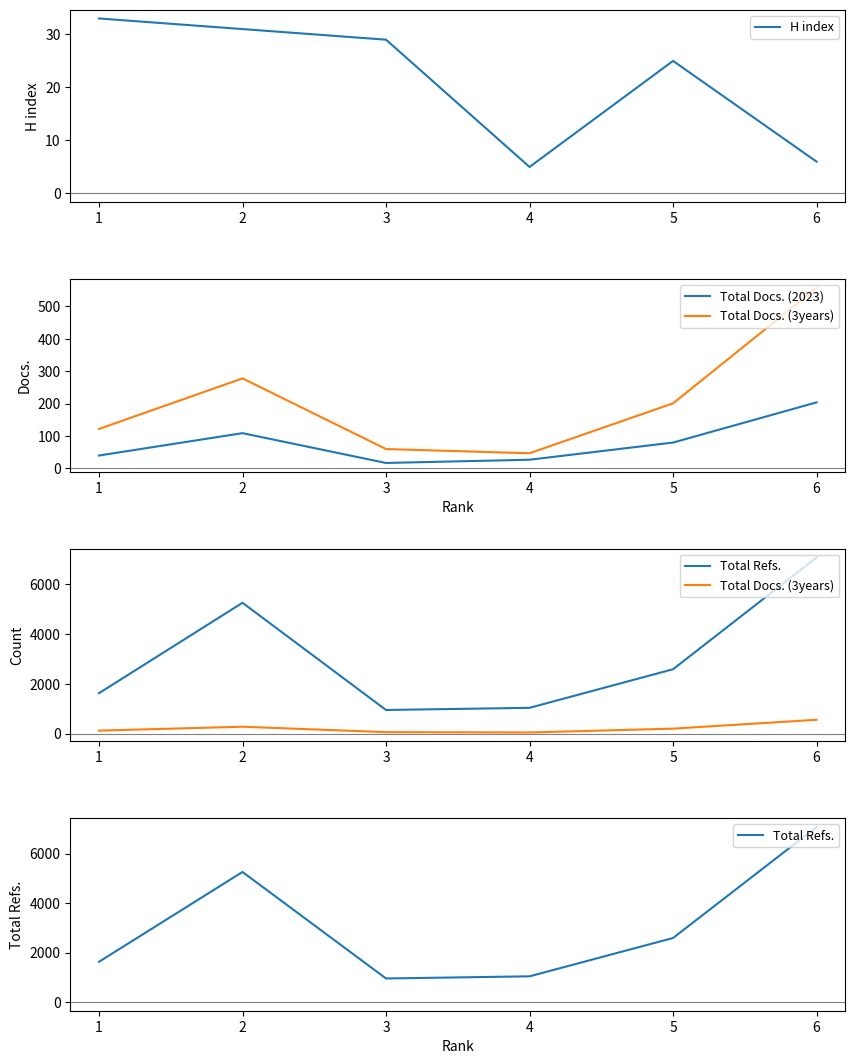

The value of H index at 5 is 25. True or false?

True